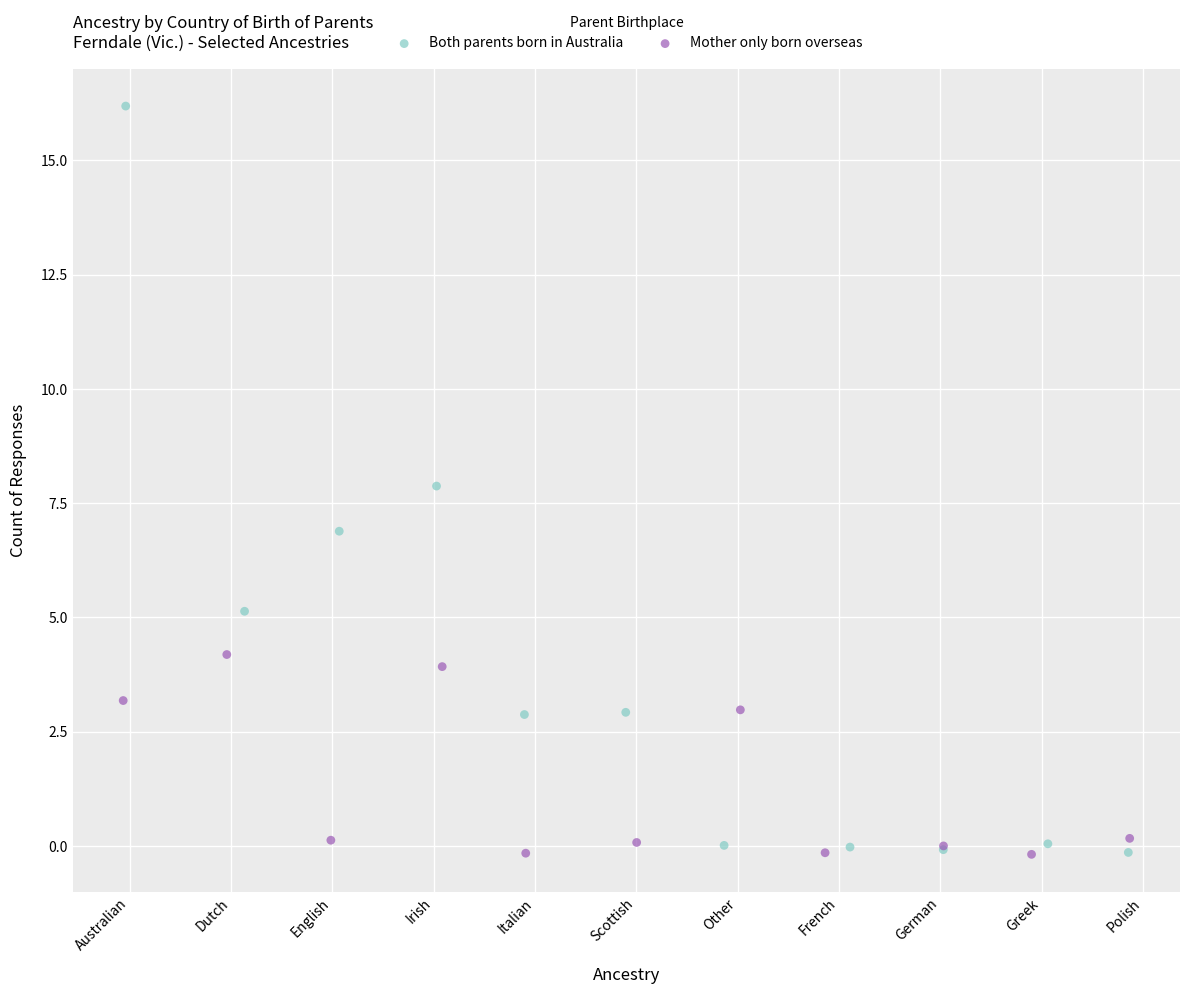

Which series contains the highest Y value?

Both parents born in Australia